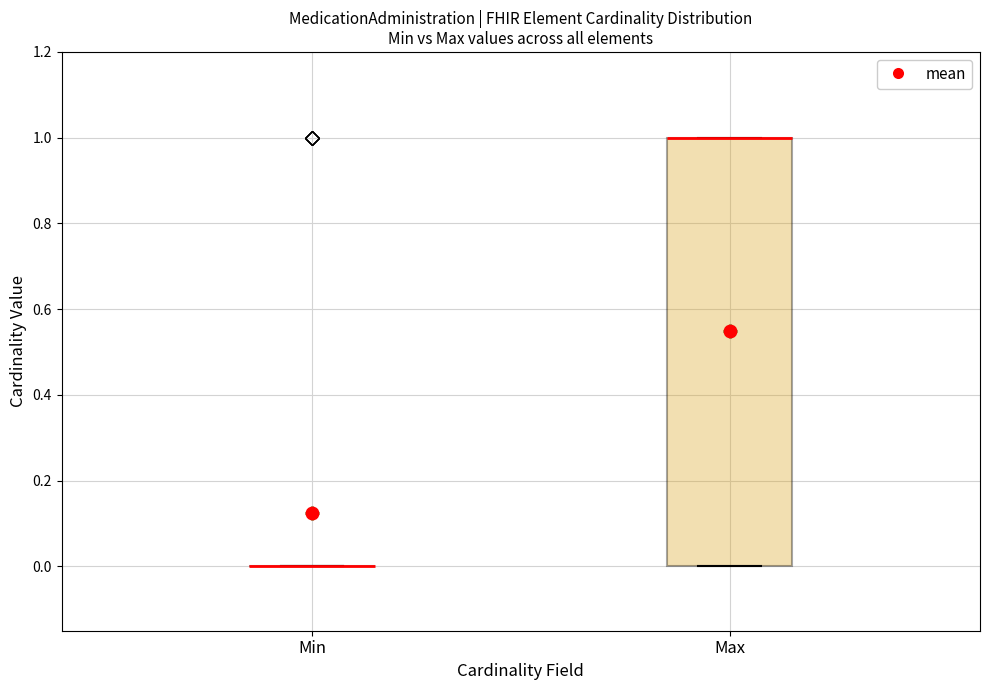

Comparing the boxes themselves (not the whiskers), which one is the tallest?

Max